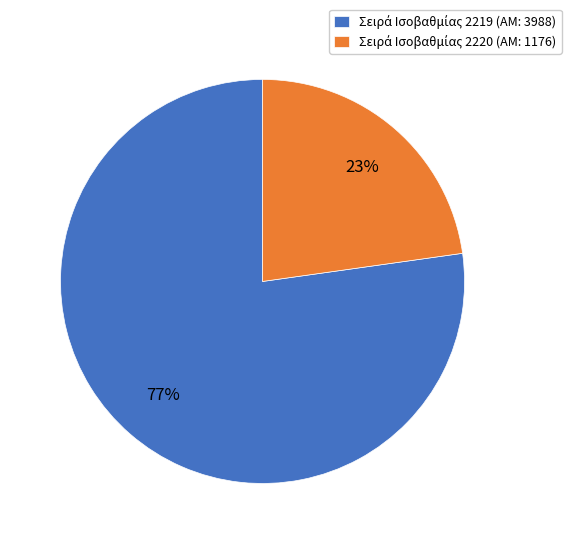

Does any single category account for the majority?

Yes